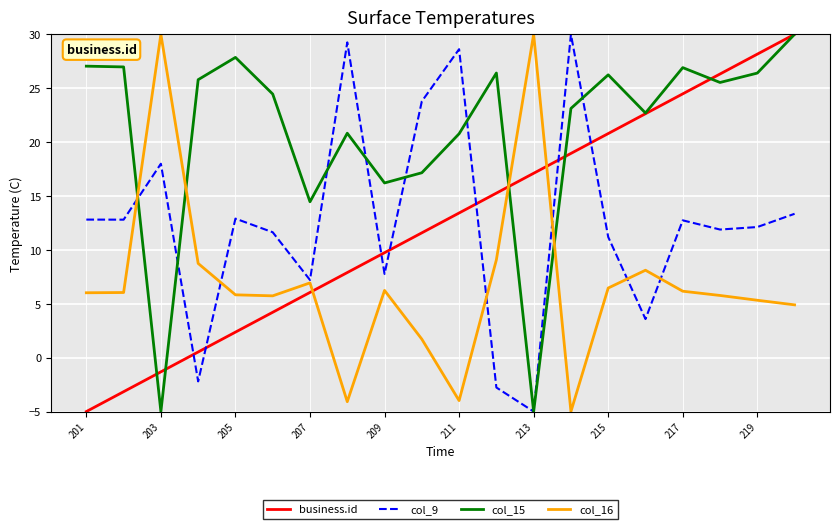

Which series ends up on top after the final intersection of col_9 and business.id?

business.id